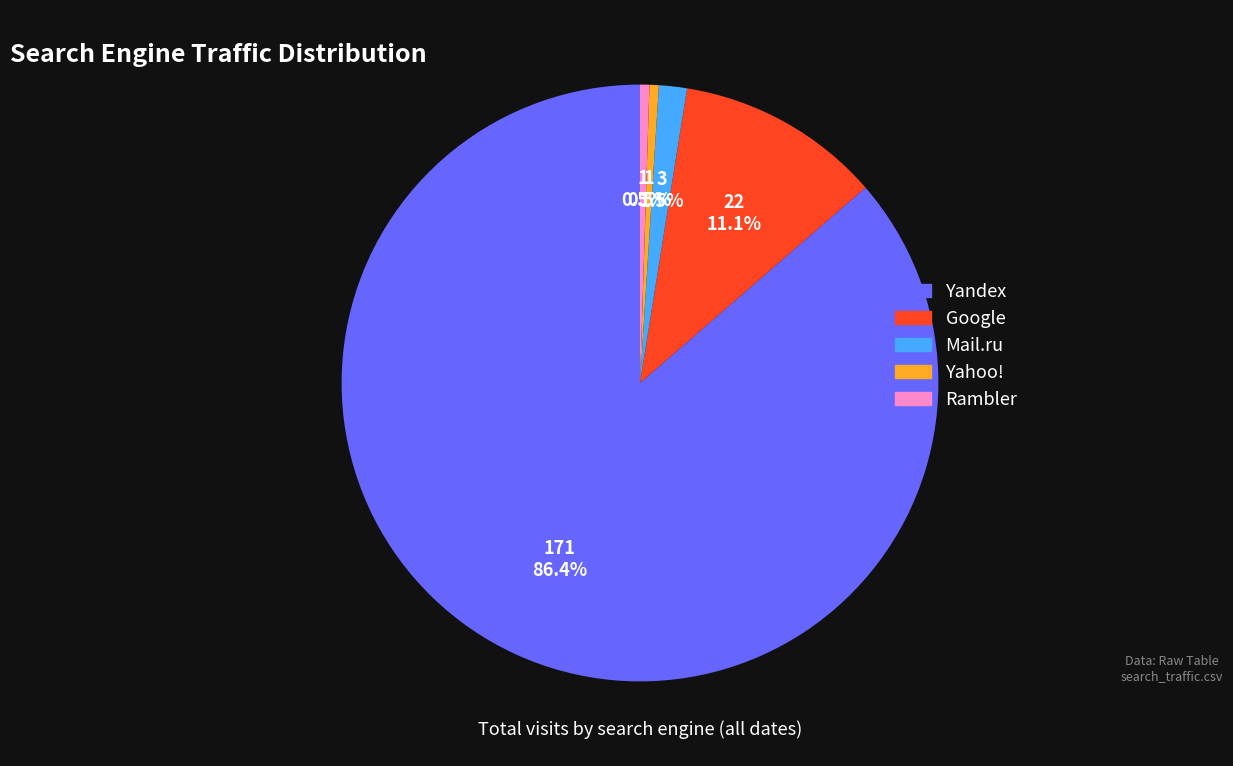

What is the largest slice in the pie chart?

Yandex